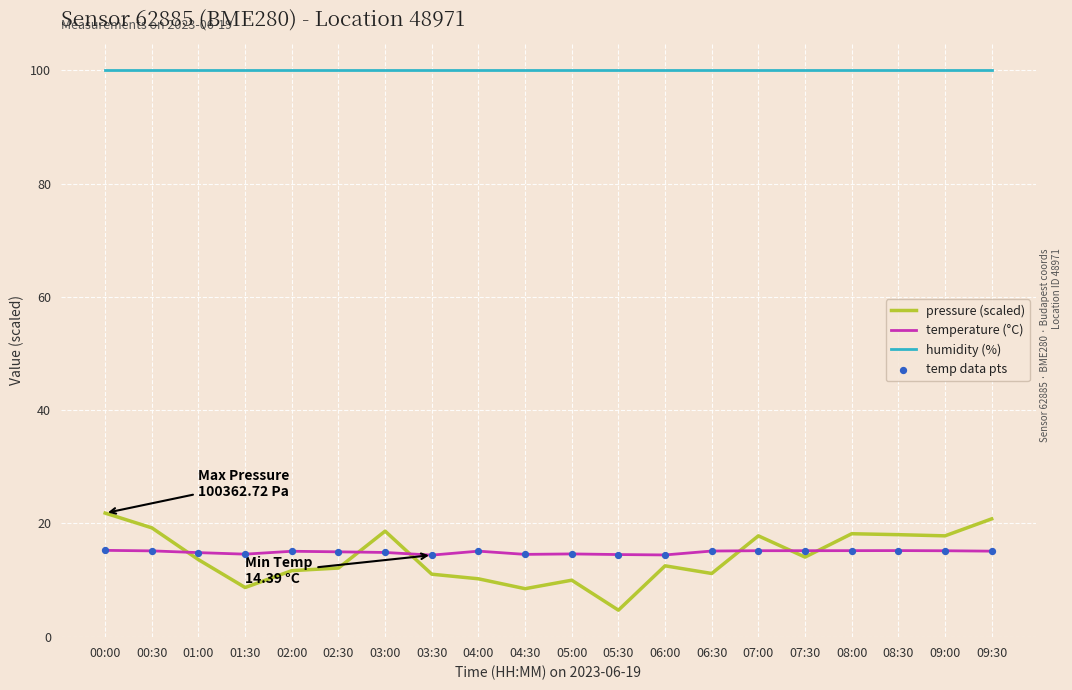

Is the value of pressure (scaled) at 05:00 greater than the value of humidity (%) at 03:30?

No